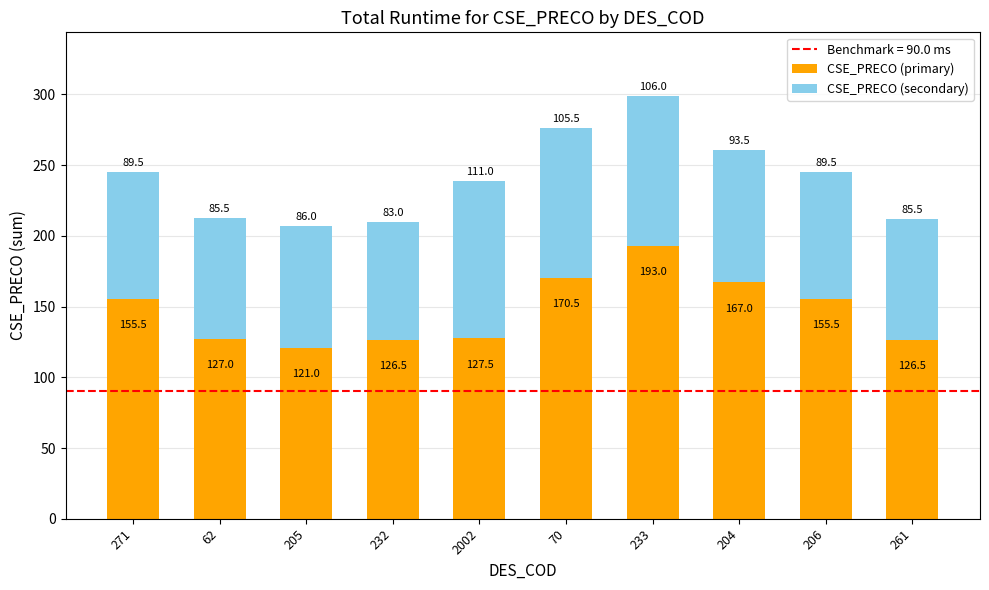

At which label does CSE_PRECO (primary) reach its minimum?

205